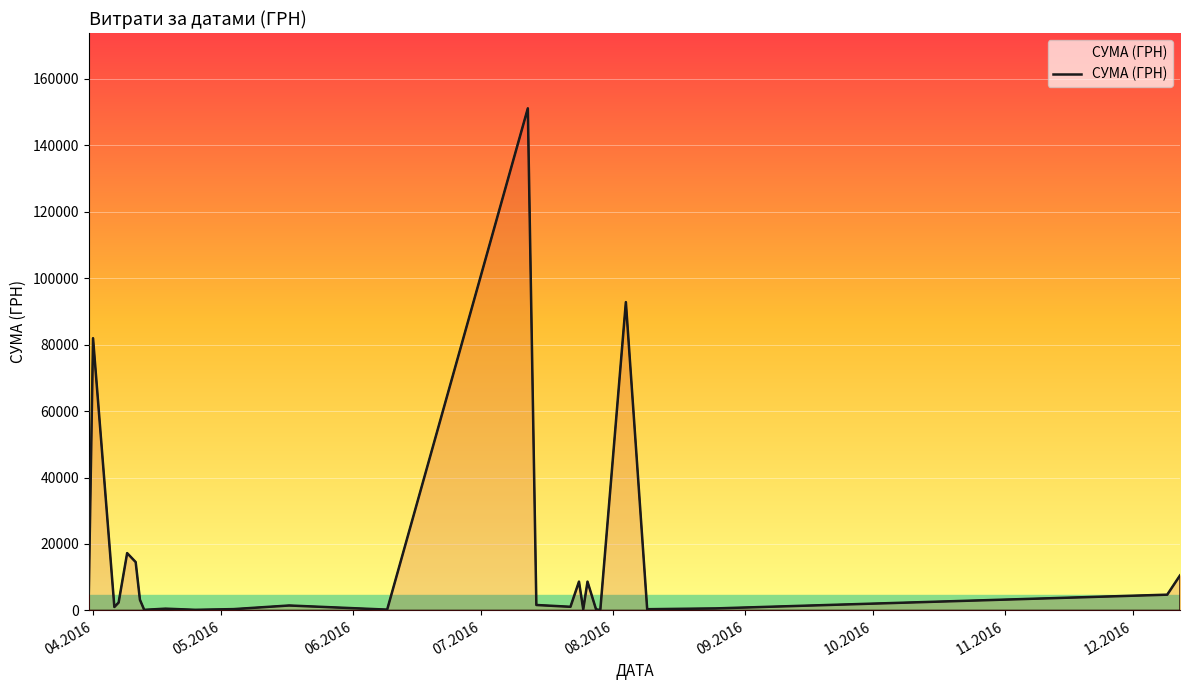

What is the sum of all values?

409406.7